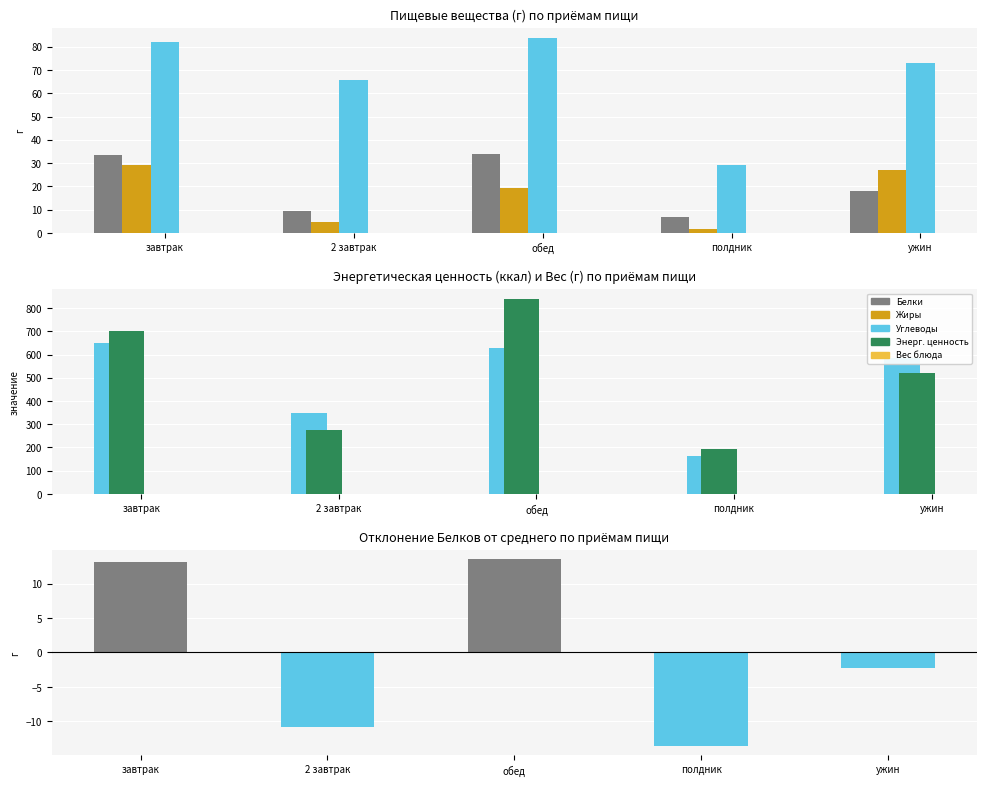

What are all the series names shown in the legend?

Белки, Жиры, Углеводы, Энерг. ценность, Вес блюда, Белки (откл.)